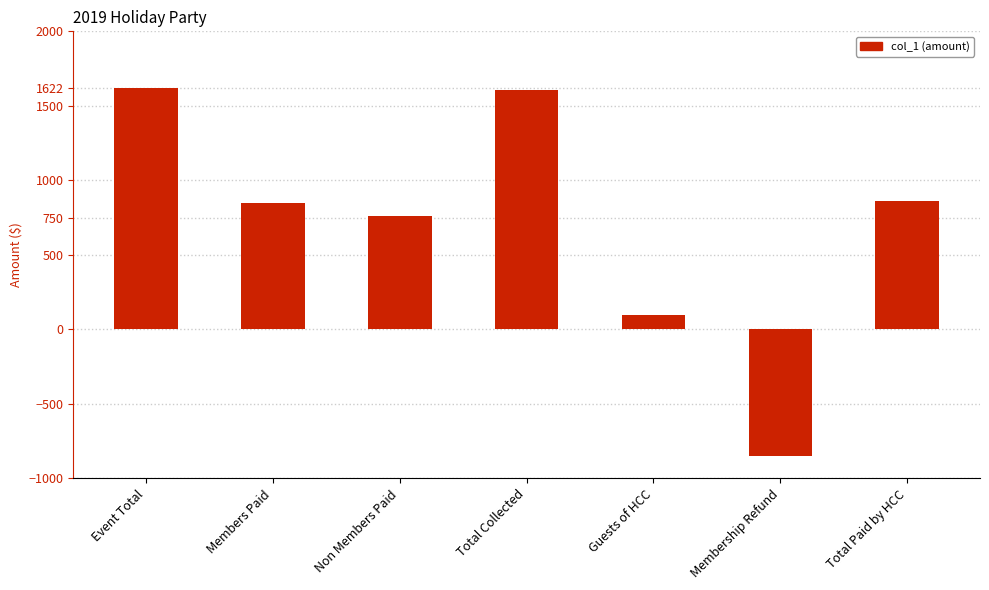

True or false: the data shows 343 at Event Total.

False